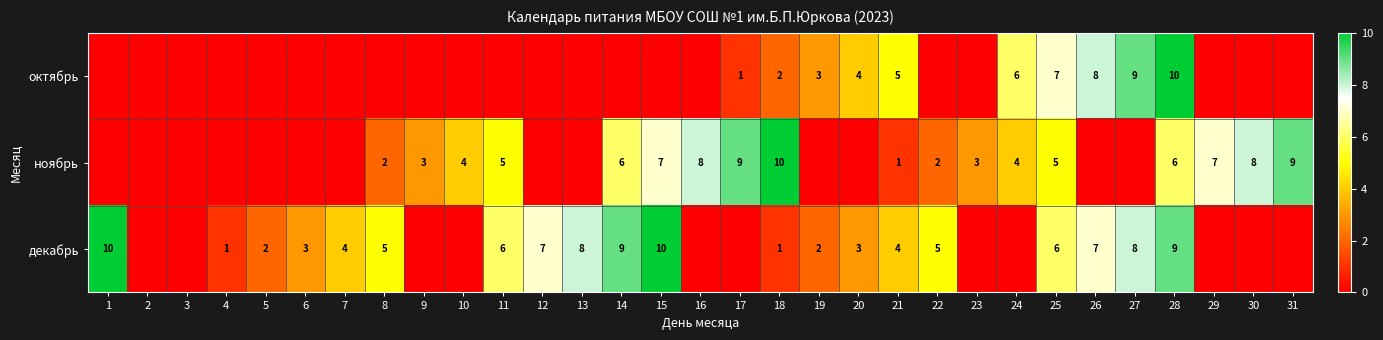

Which label corresponds to the smallest value in the chart?

1